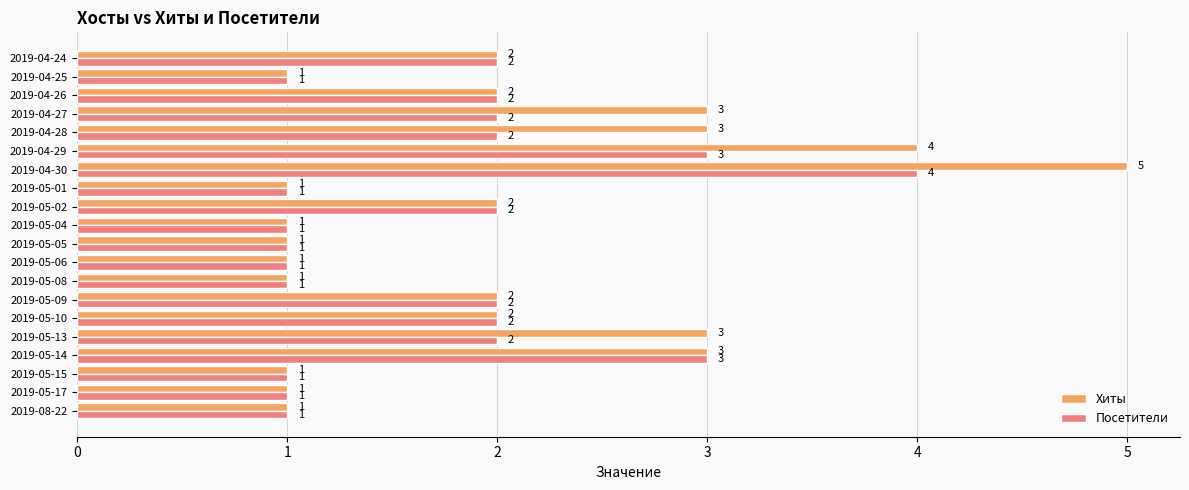

What are all the series names shown in the legend?

Хиты, Посетители